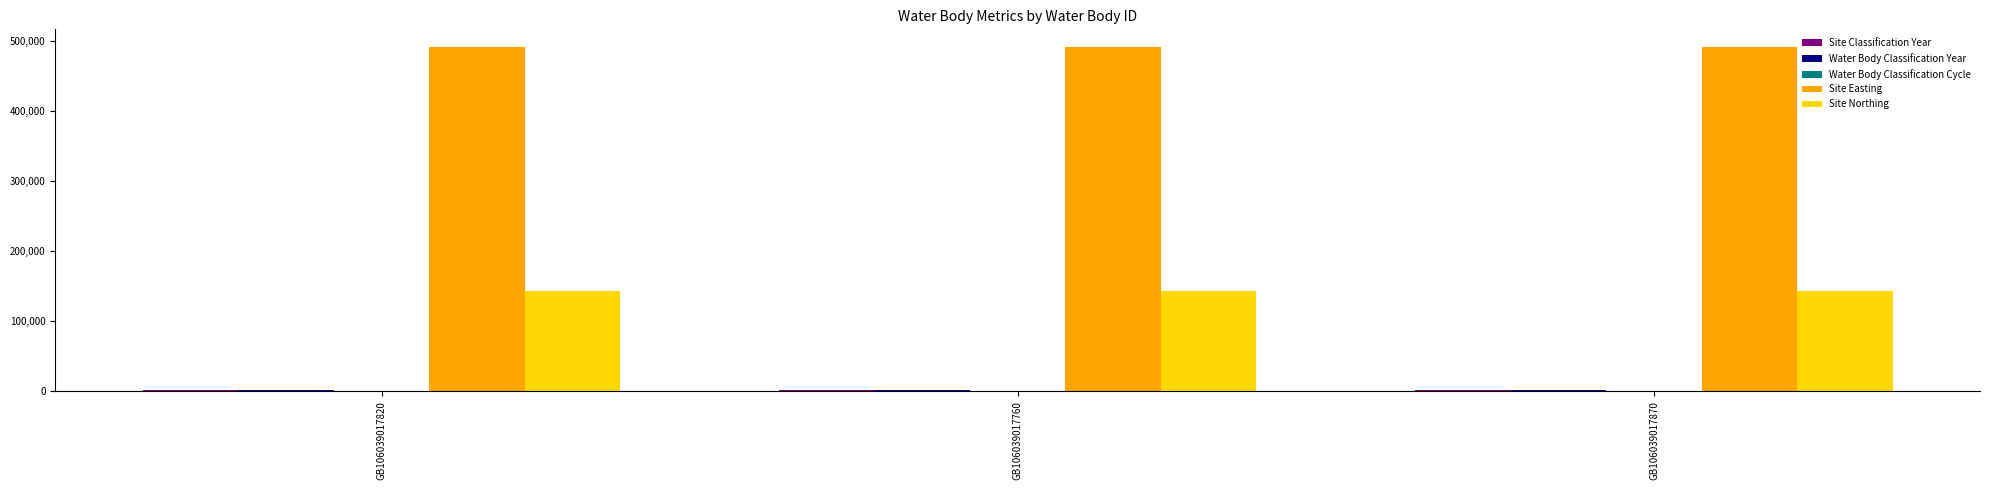

Does the chart contain stacked bars?

No